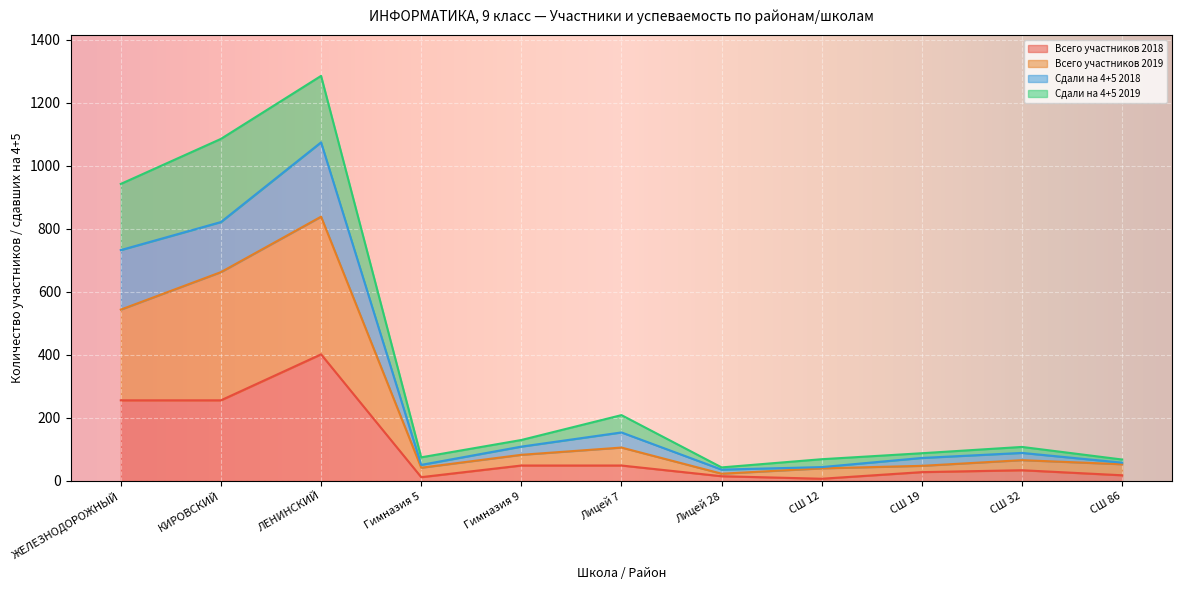

At which label does Всего участников 2018 first exceed 34?

ЖЕЛЕЗНОДОРОЖНЫЙ